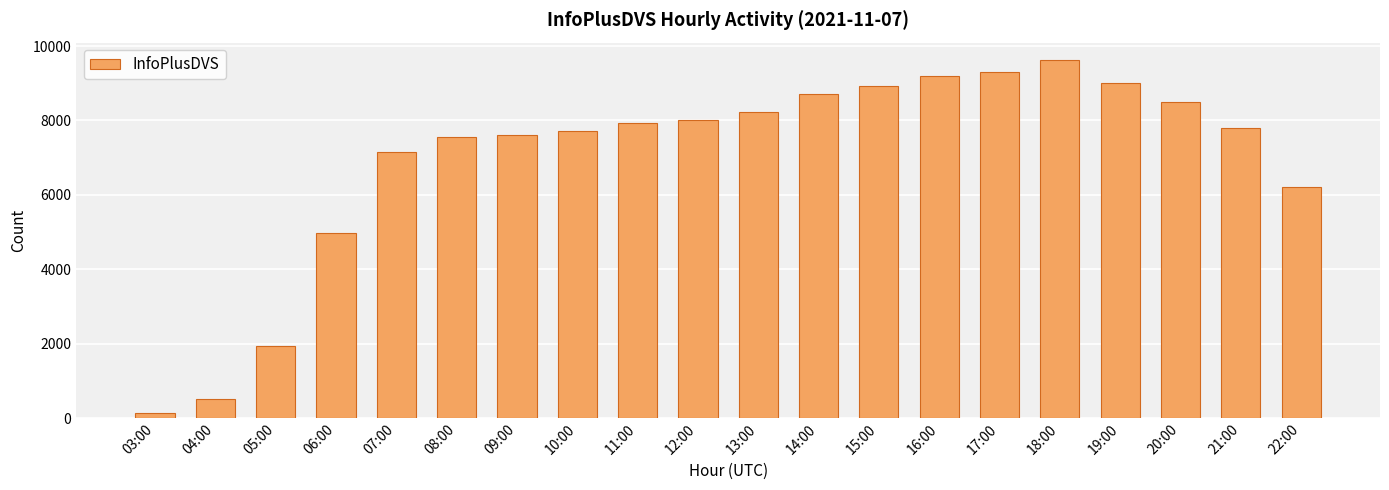

Is it true that the value at 21:00 is 7795?

True